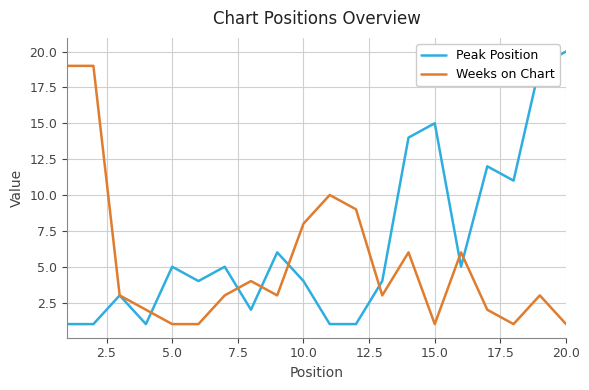

Rank the series by their maximum value, from lowest to highest.

Weeks on Chart, Peak Position